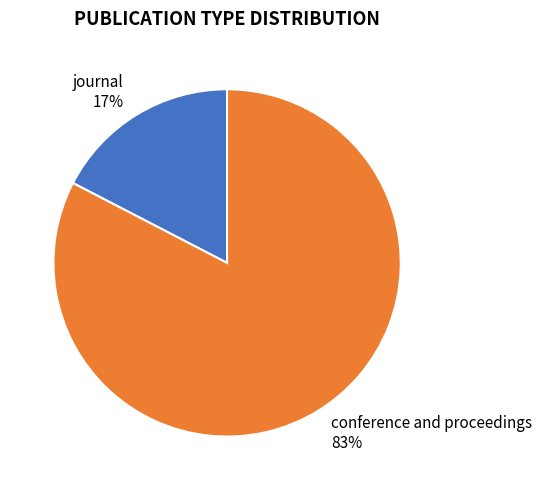

To the nearest percent, what is the average slice percentage?

50%